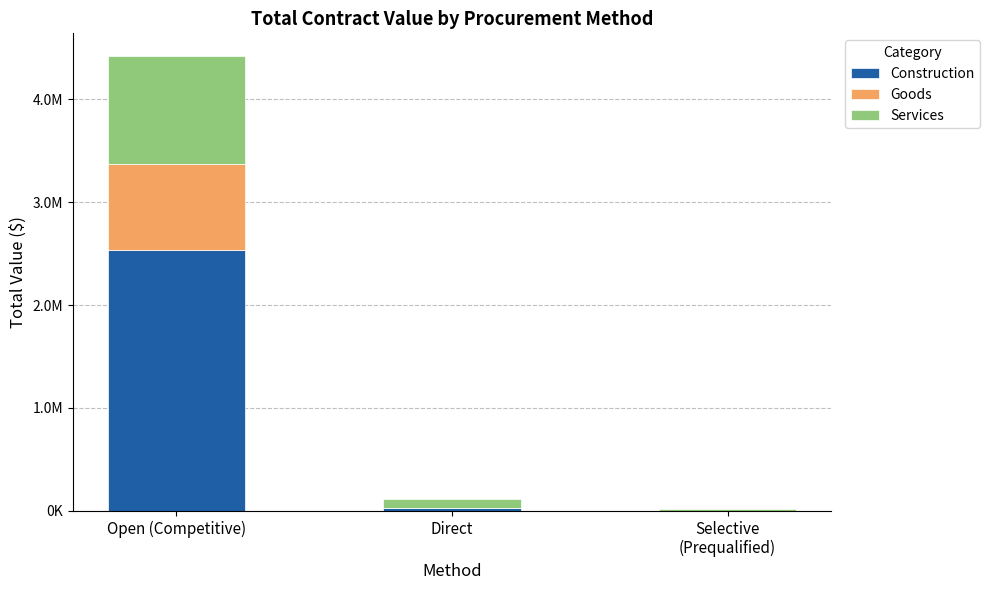

Are the bars horizontal?

No